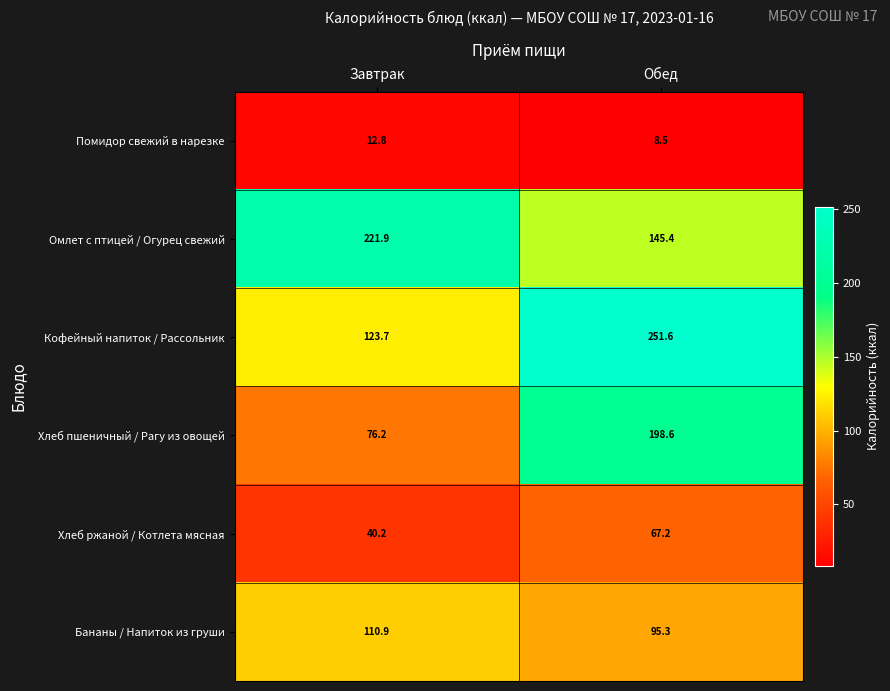

True or false: Кофейный напиток / Рассольник has a value of 123.7 at Завтрак.

True